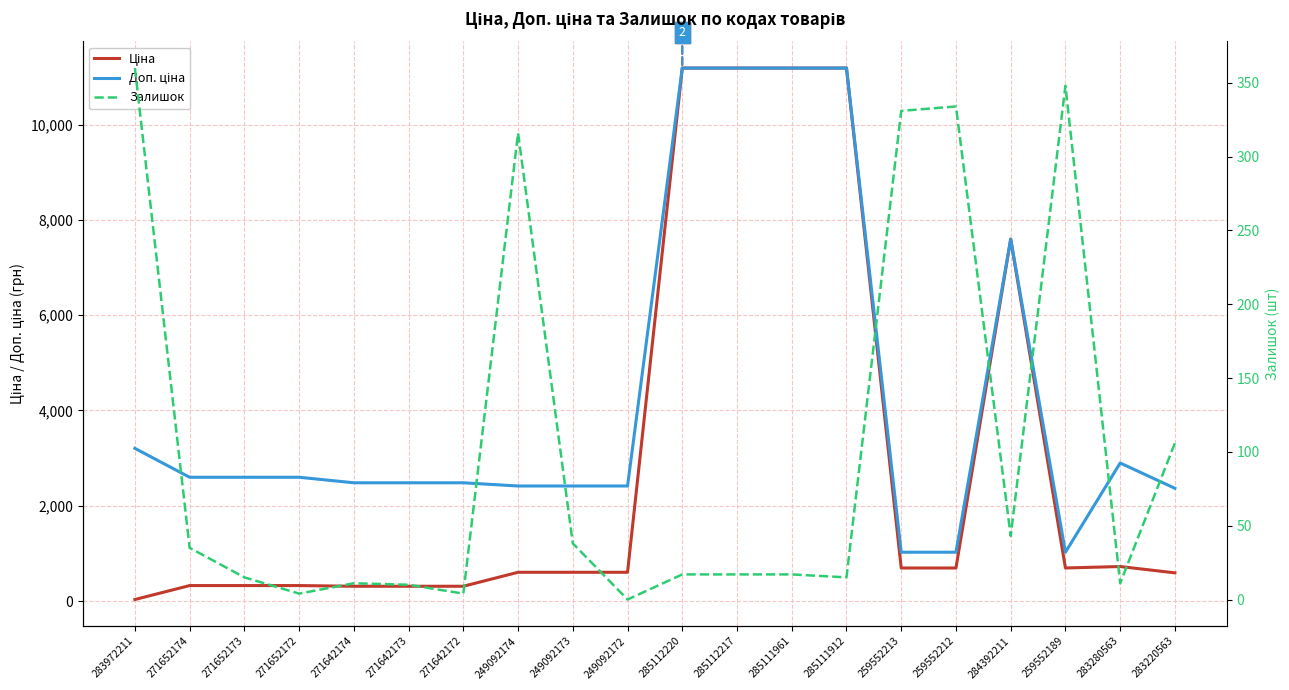

At which label does Ціна first exceed 603?

249092174